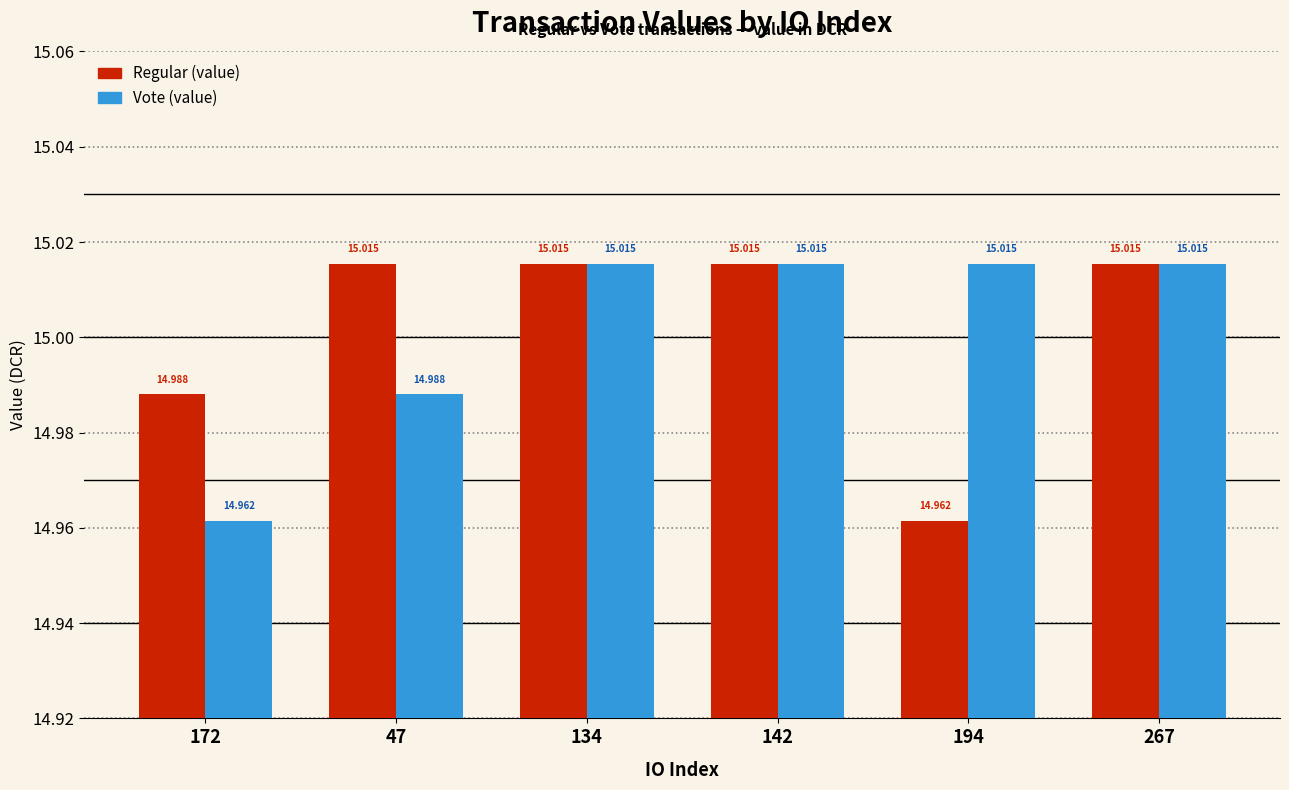

Rank the series at 47 from lowest to highest value.

Vote (value), Regular (value)